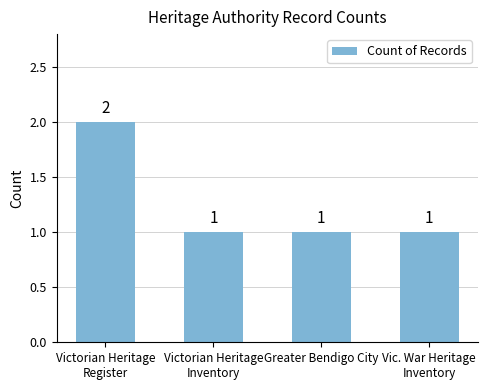

True or false: the data shows 0 at Greater Bendigo City.

False